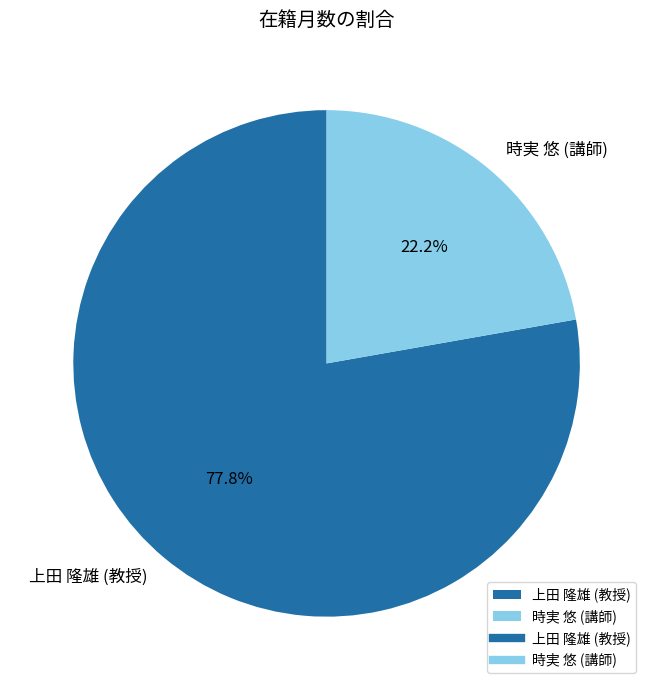

Rank the categories by value from highest to lowest.

上田 隆雄 (教授), 時実 悠 (講師)